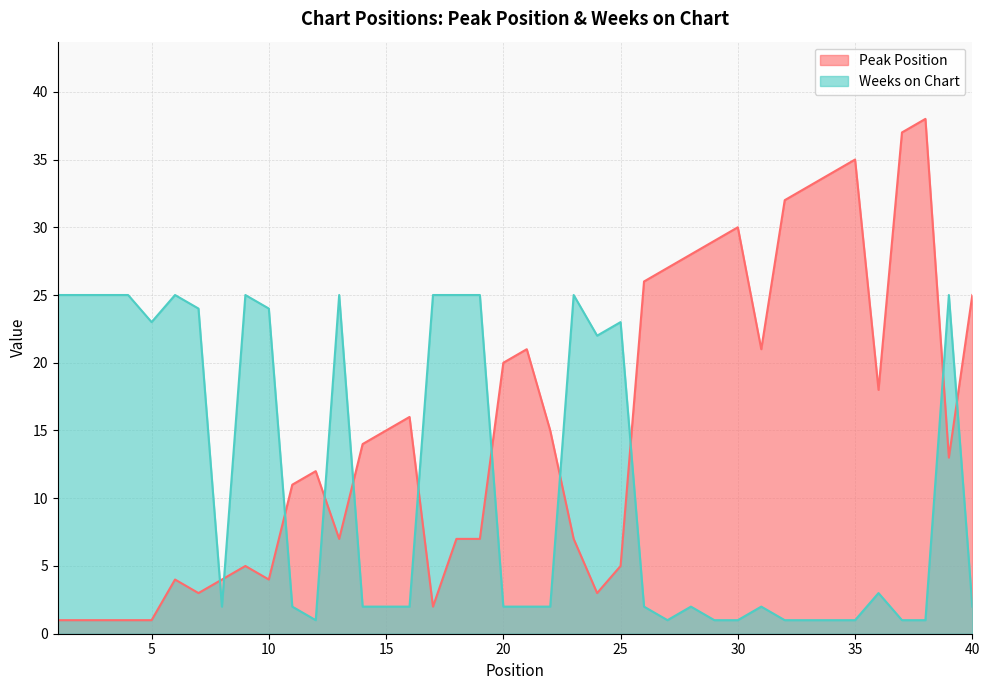

Is it true that Peak Position equals 60 at 37?

False